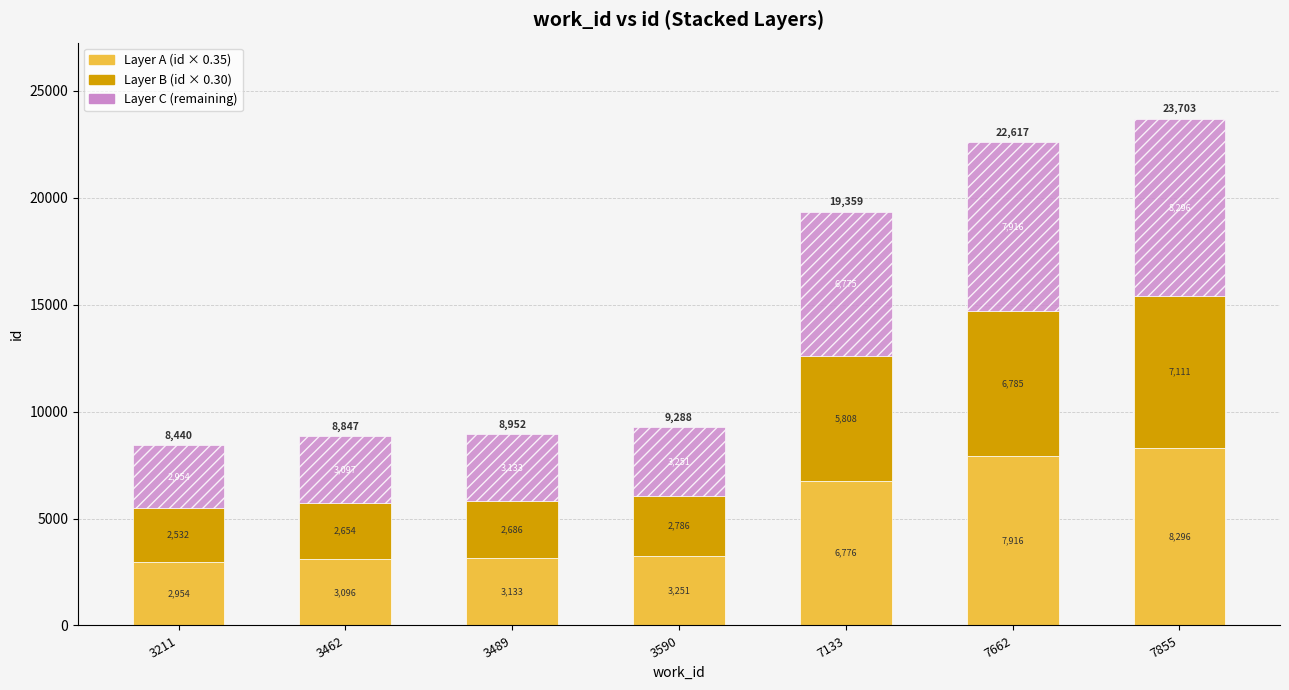

What is the total value across all series at 7133?

19359